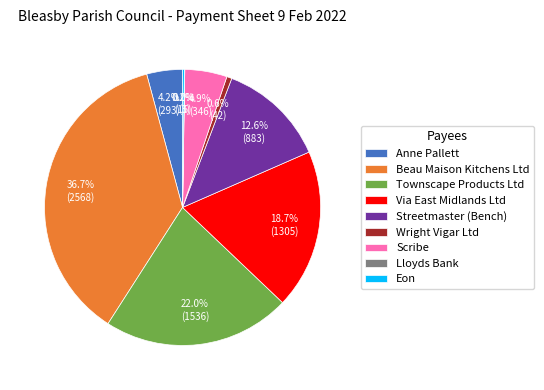

What percentage is NOT represented by Townscape Products Ltd?

78.0%